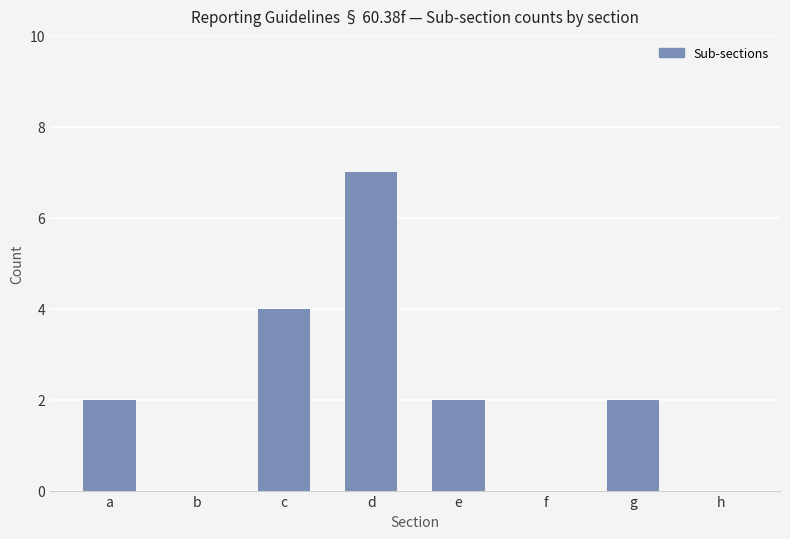

What is the change in value from c to h?

-4